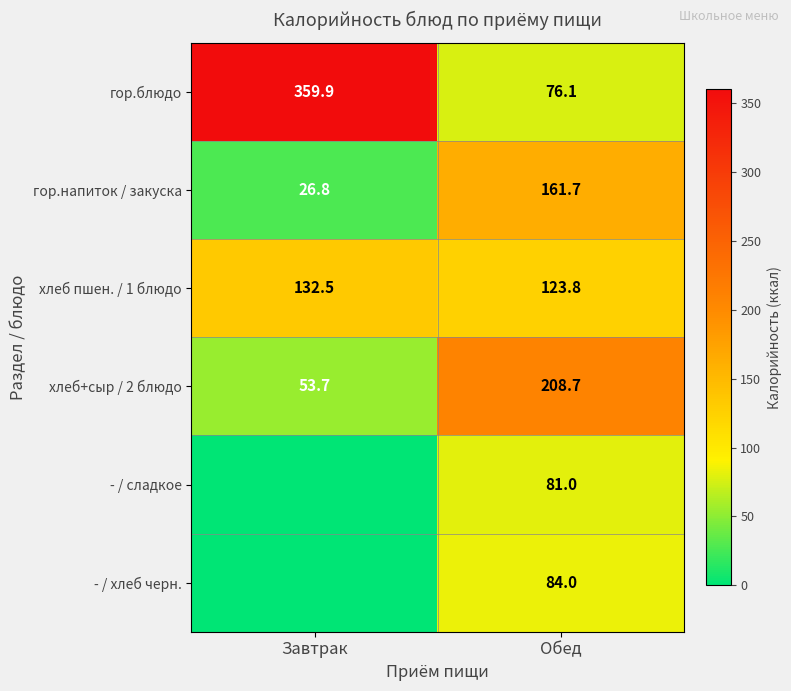

What is the spread (max minus min) of values at Обед?

132.6